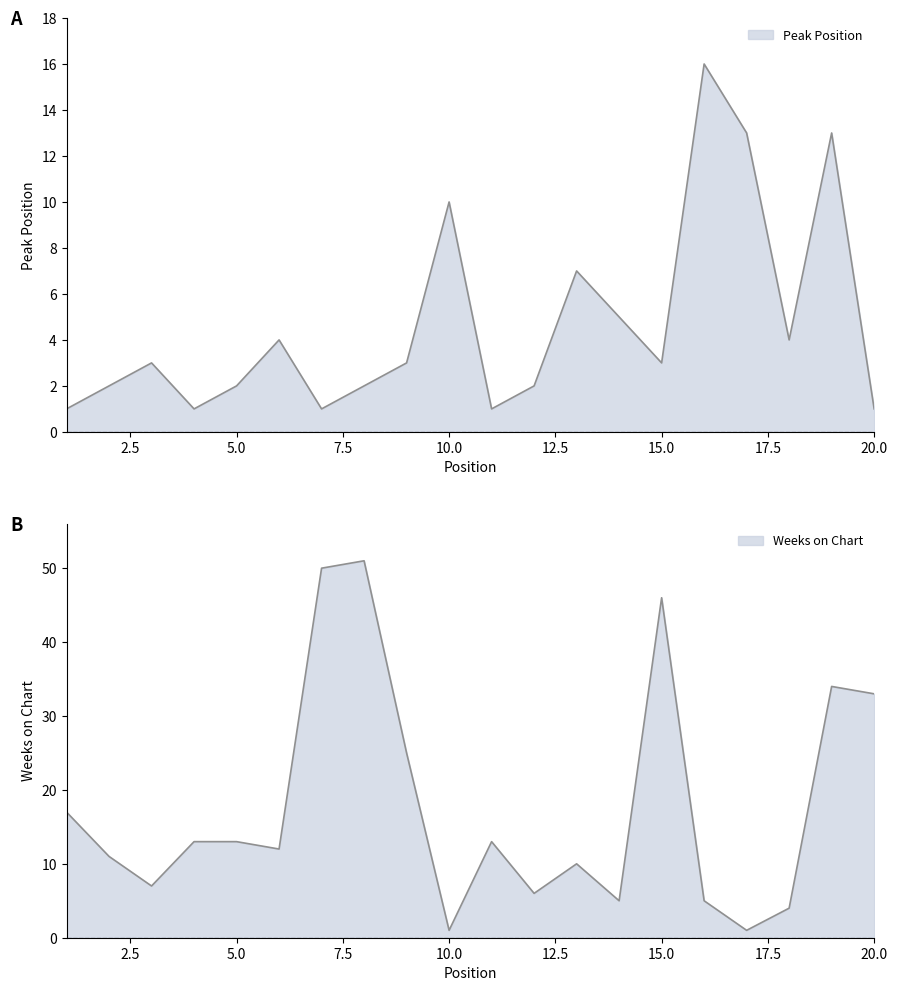

Read the Weeks on Chart value at 13, to the nearest 5.

10